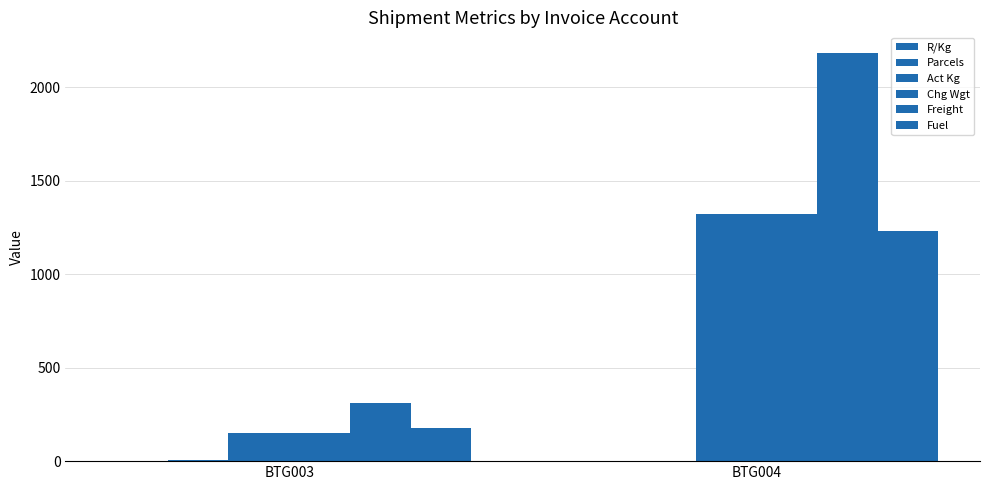

Reading right to left, extract all data points from this chart.

R/Kg: 2.6	3.4
Parcels: 2.0	6.0
Act Kg: 1322.0	148.0
Chg Wgt: 1322.0	148.0
Freight: 2184.0	312.3
Fuel: 1233.3	176.3